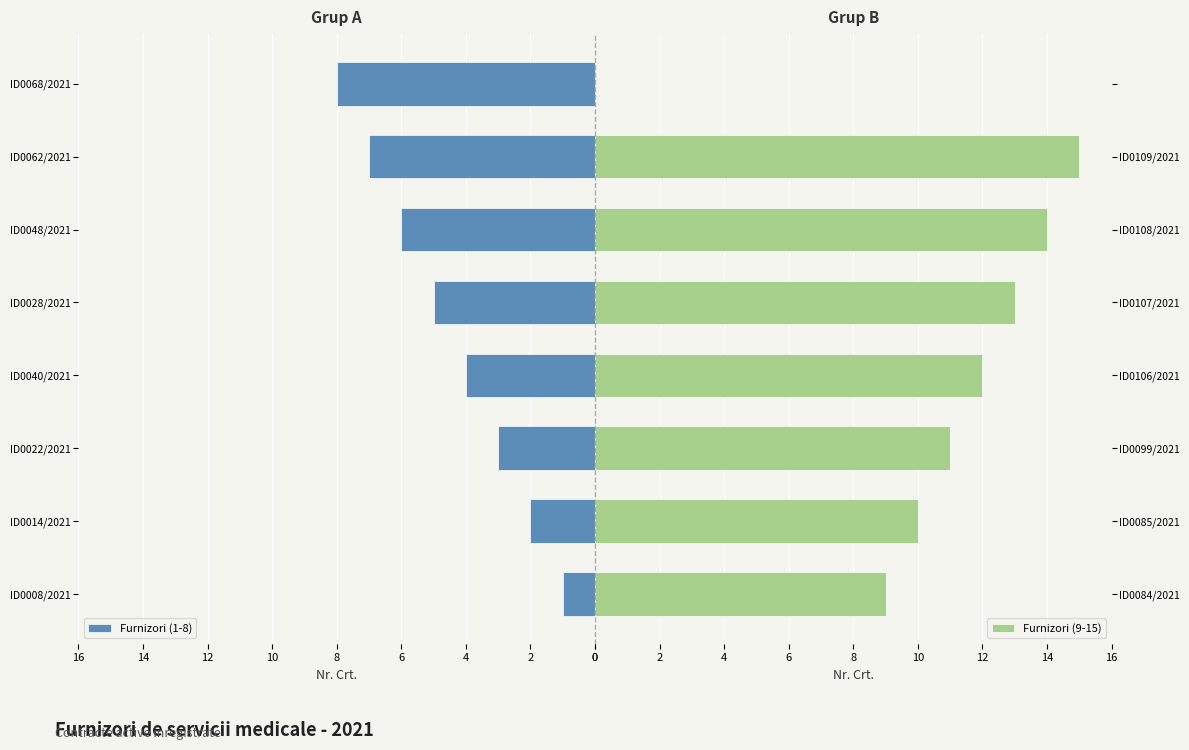

The value of Furnizori (9-15) at ID0107/2021 is 9. True or false?

False